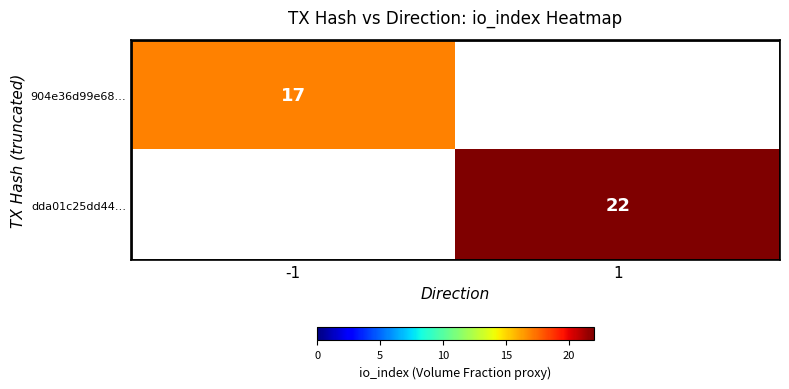

The dda01c25dd44… series shows 33 at 1. True or false?

False